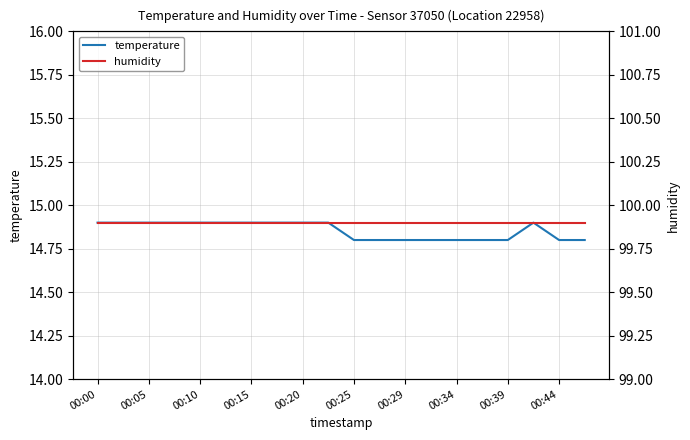

What are all the series names shown in the legend?

temperature, humidity